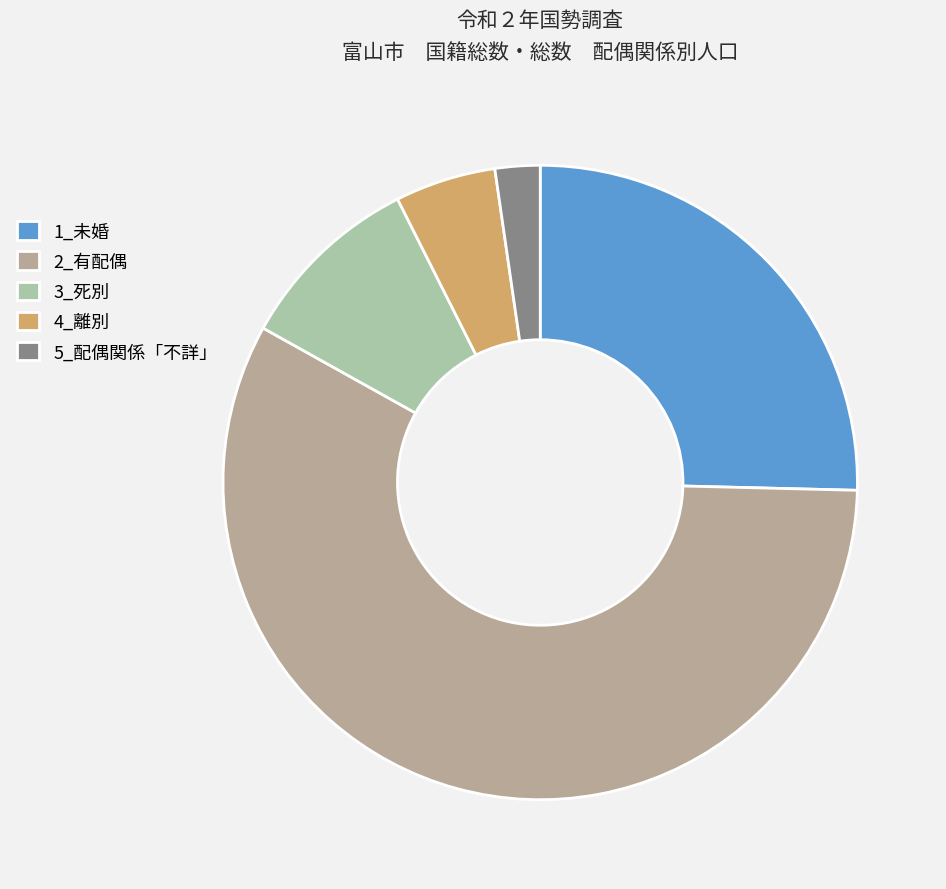

Count the number of slices in the pie.

5